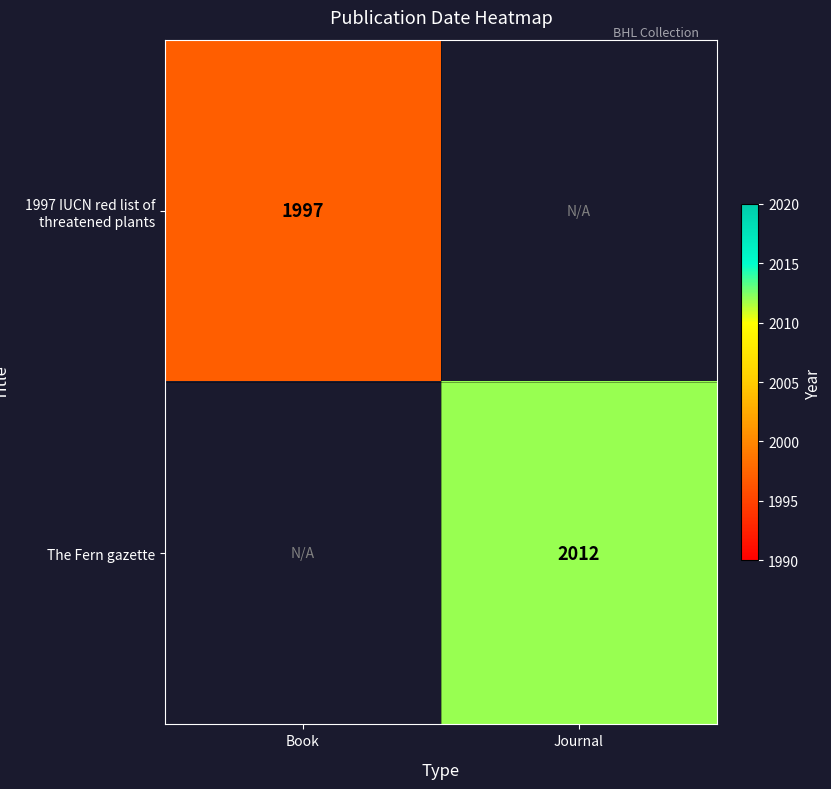

True or false: 1997 IUCN red list of threatened plants has a value of 1997 at Book.

True